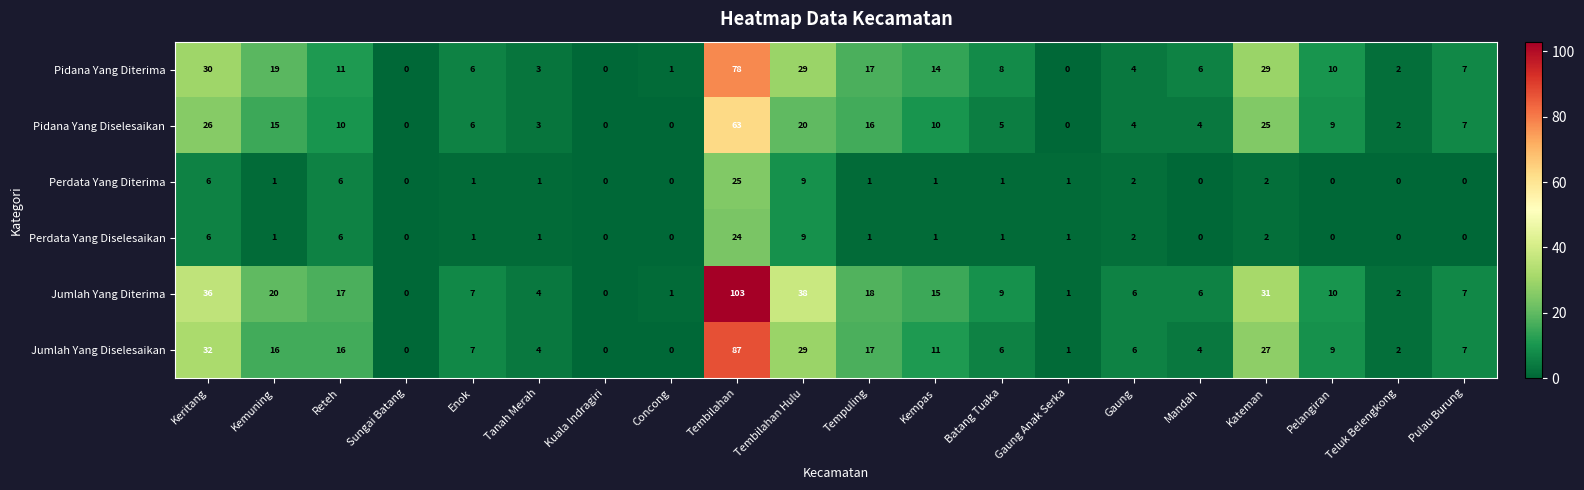

Is it true that Perdata Yang Diterima equals 9 at Tembilahan Hulu?

True